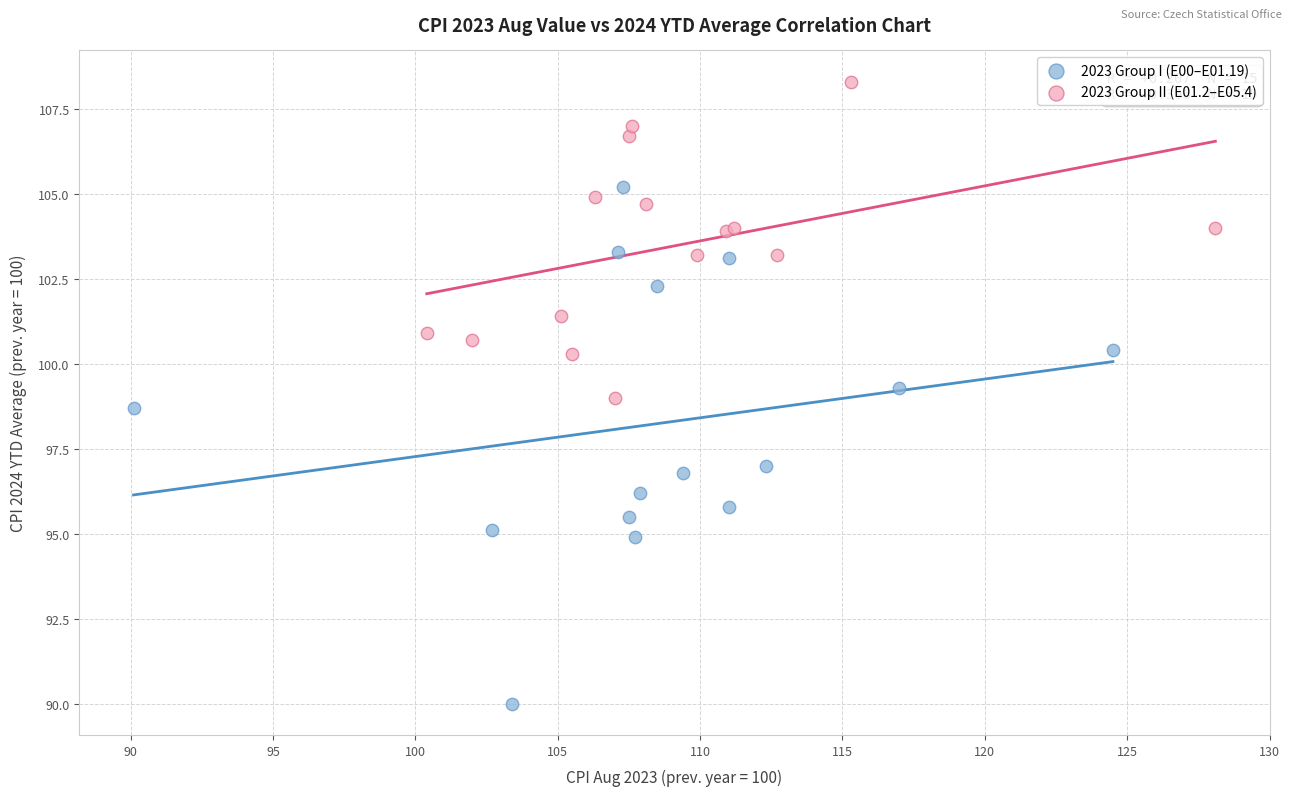

Which series contains the highest Y value?

2023 Group II (E01.2–E05.4)